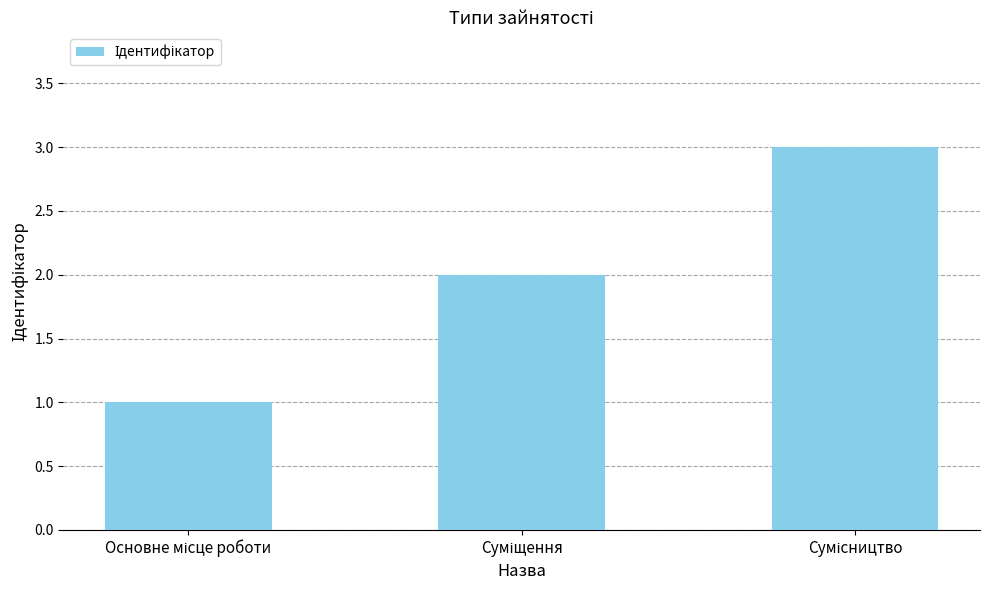

What is the maximum value shown in the chart?

3